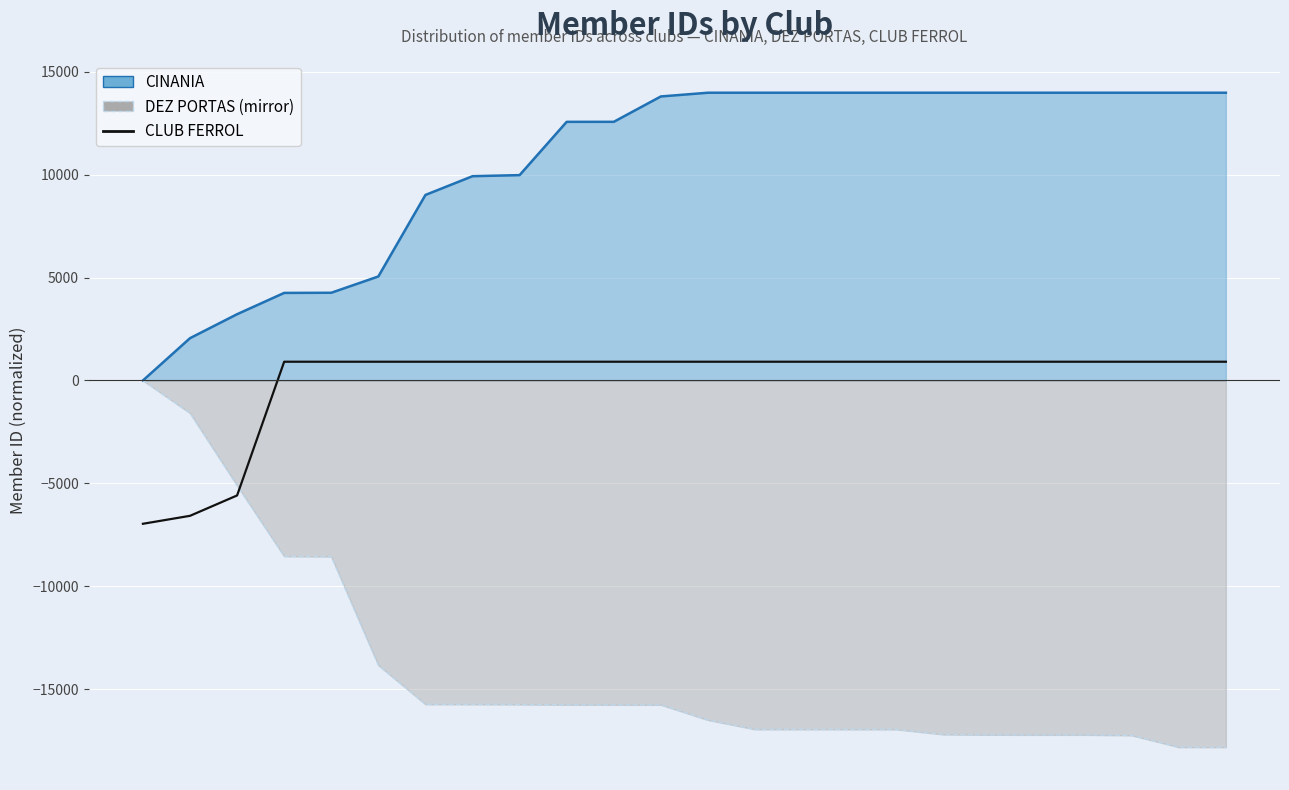

The value at 11 is 1409. True or false?

False